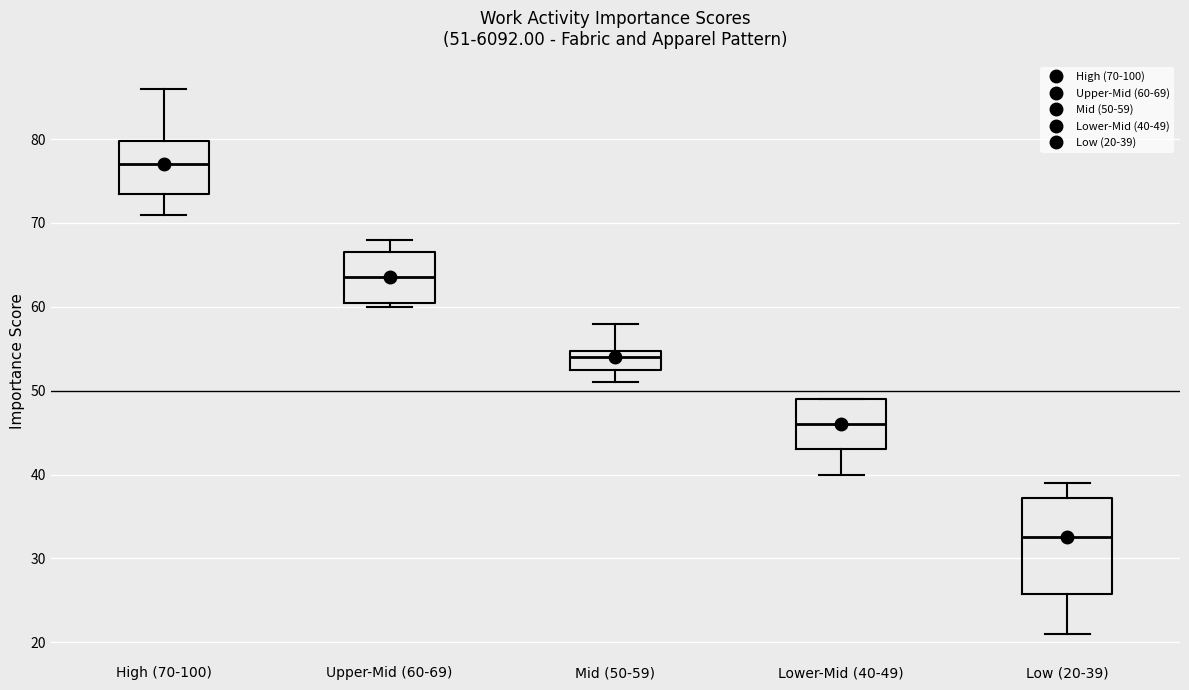

Comparing the boxes themselves (not the whiskers), which one is the tallest?

Low (20-39)